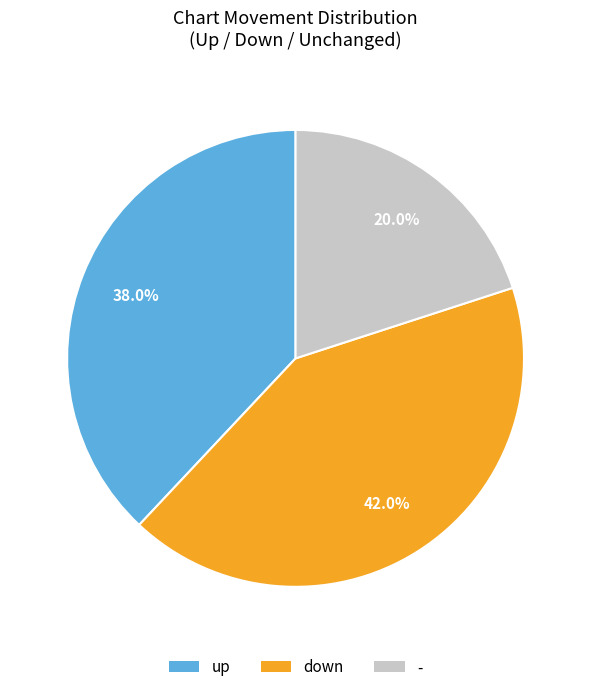

What is the largest slice in the pie chart?

down